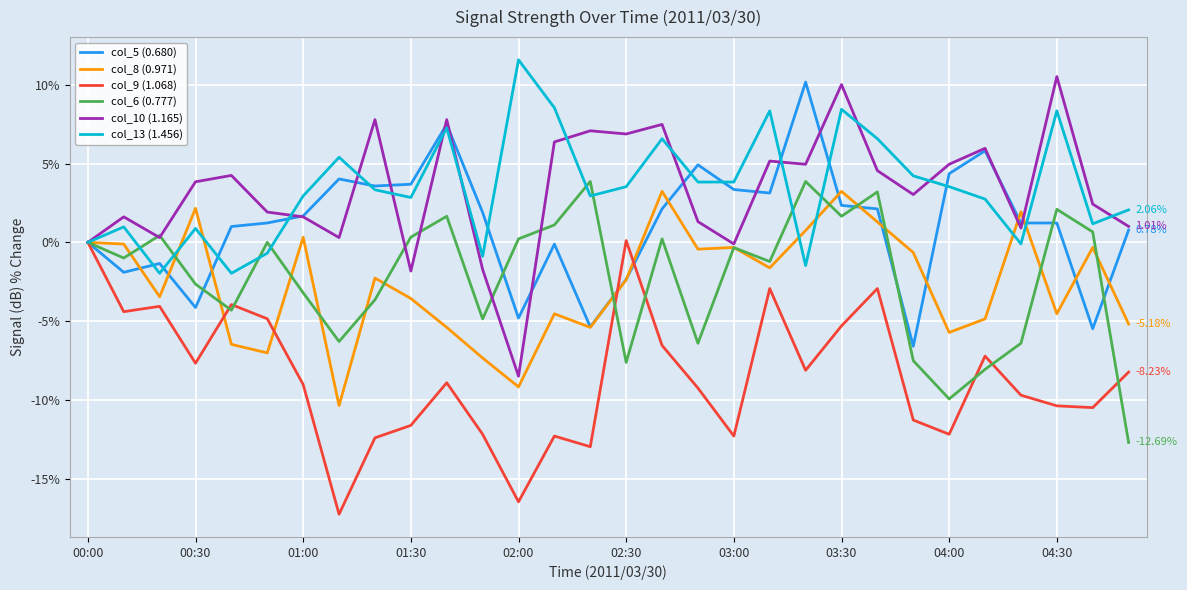

What are all the series names shown in the legend?

col_5 (0.680), col_8 (0.971), col_9 (1.068), col_6 (0.777), col_10 (1.165), col_13 (1.456)